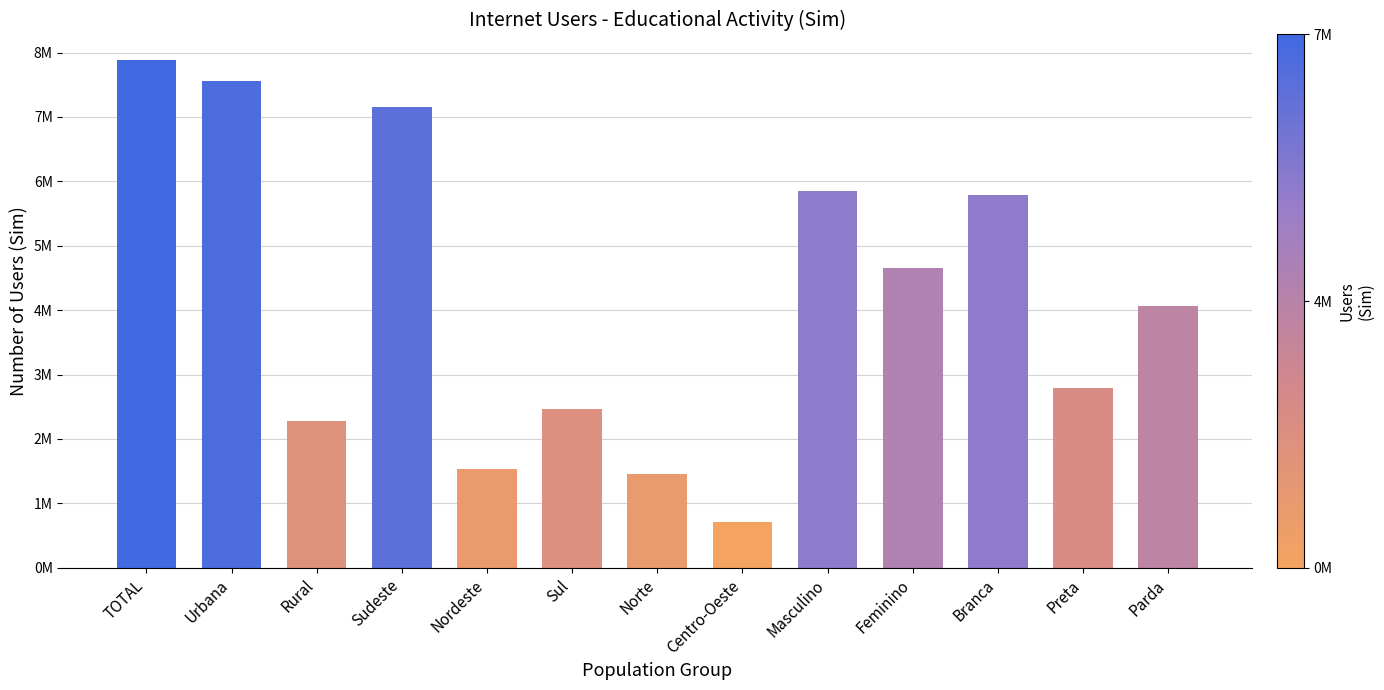

Does the chart contain any negative values?

No